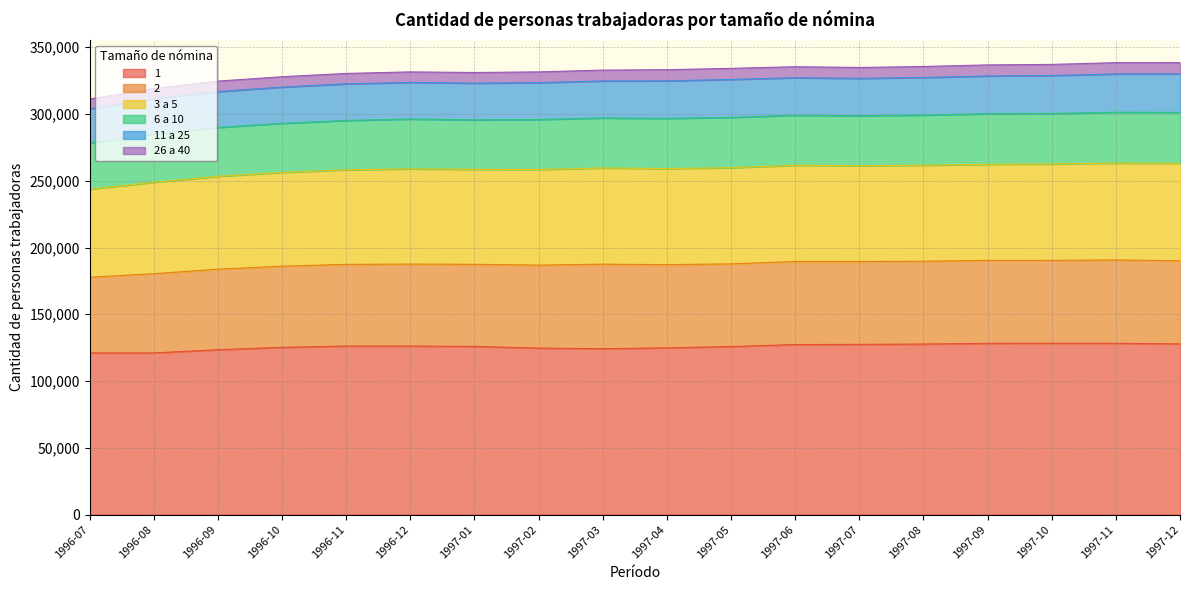

The value of 2 at 1997-07 is 62060. True or false?

True